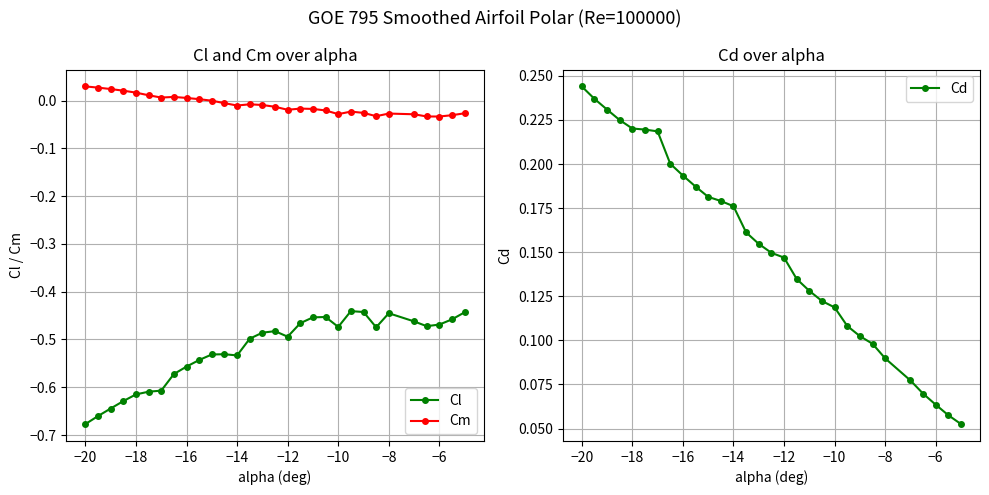

How many lines are shown in the chart?

3